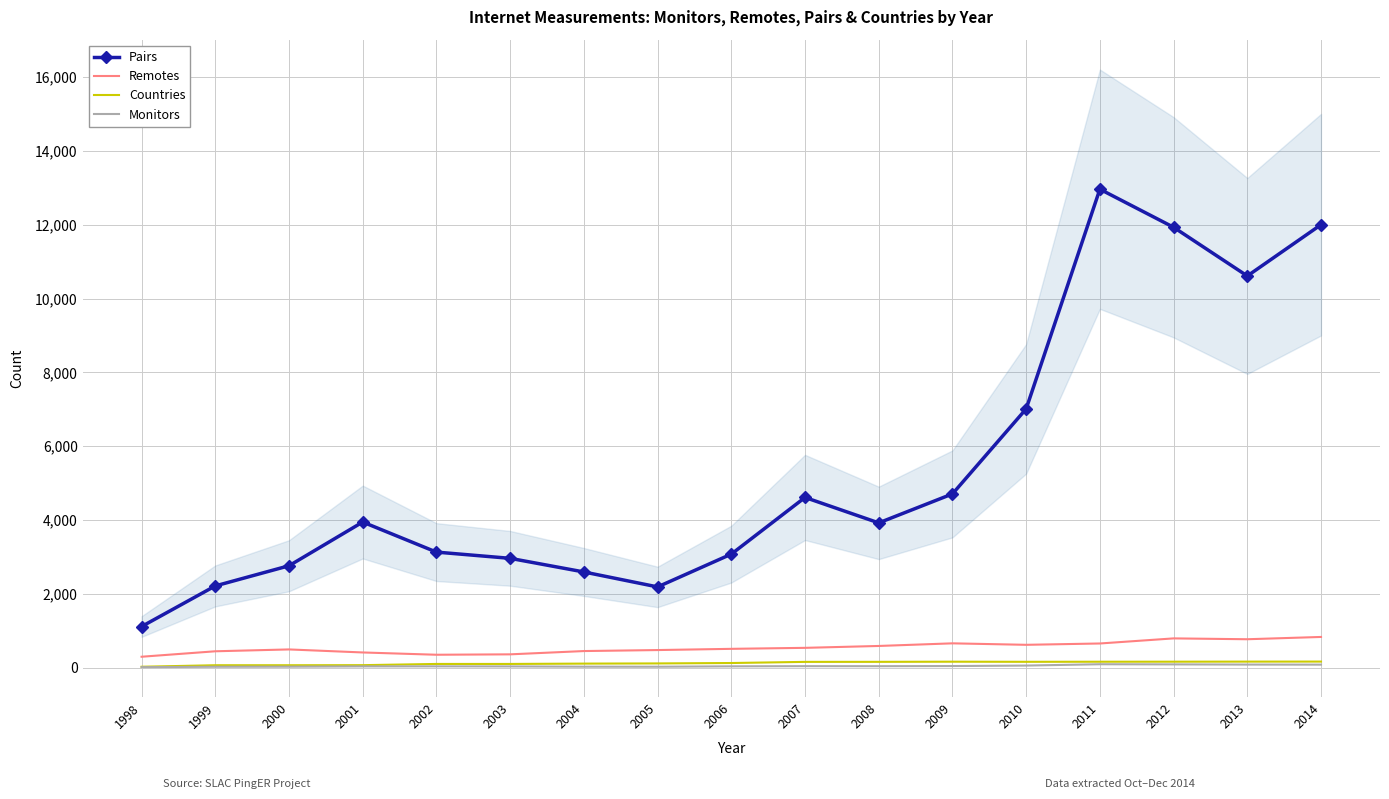

How many lines are shown in the chart?

4